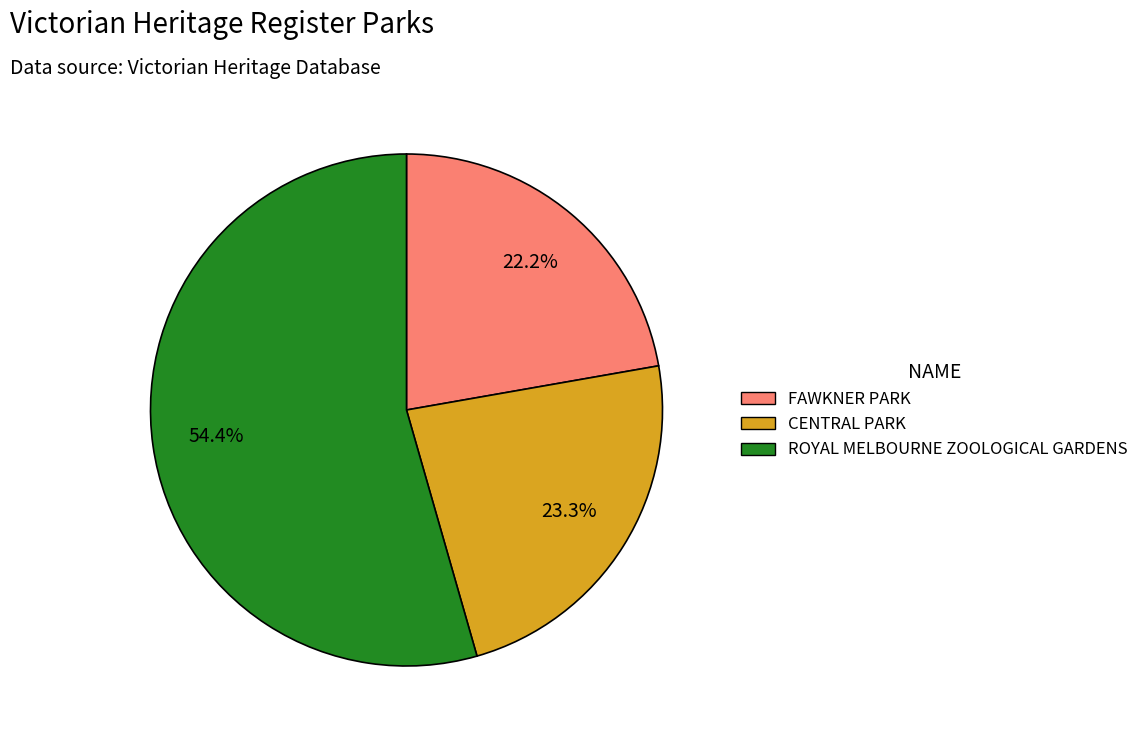

To the nearest percent, what is the combined percentage of ROYAL MELBOURNE ZOOLOGICAL GARDENS and CENTRAL PARK?

78%